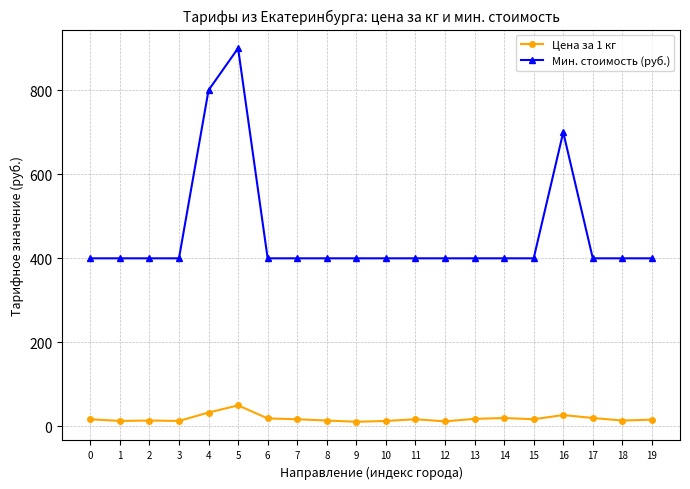

What is the sum of all Цена за 1 кг values?

375